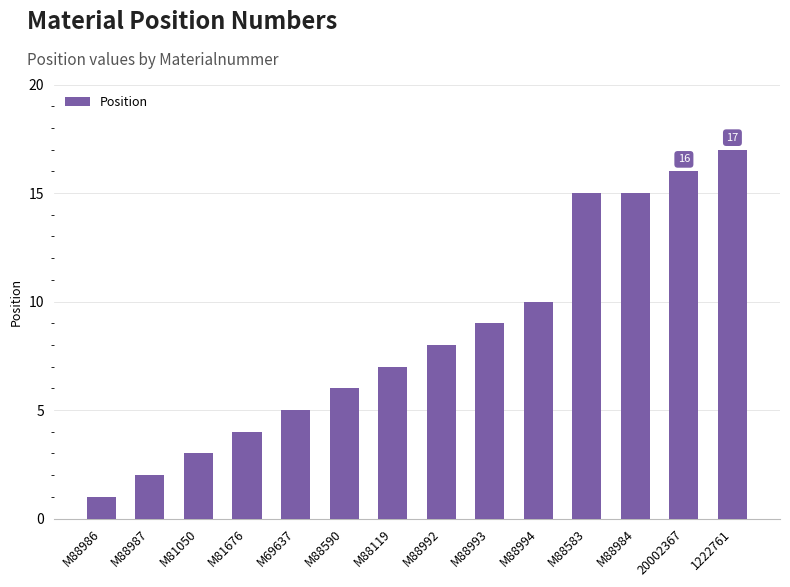

Reading left to right, list all the values displayed in this chart.

1	2	3	4	5	6	7	8	9	10	15	15	16	17